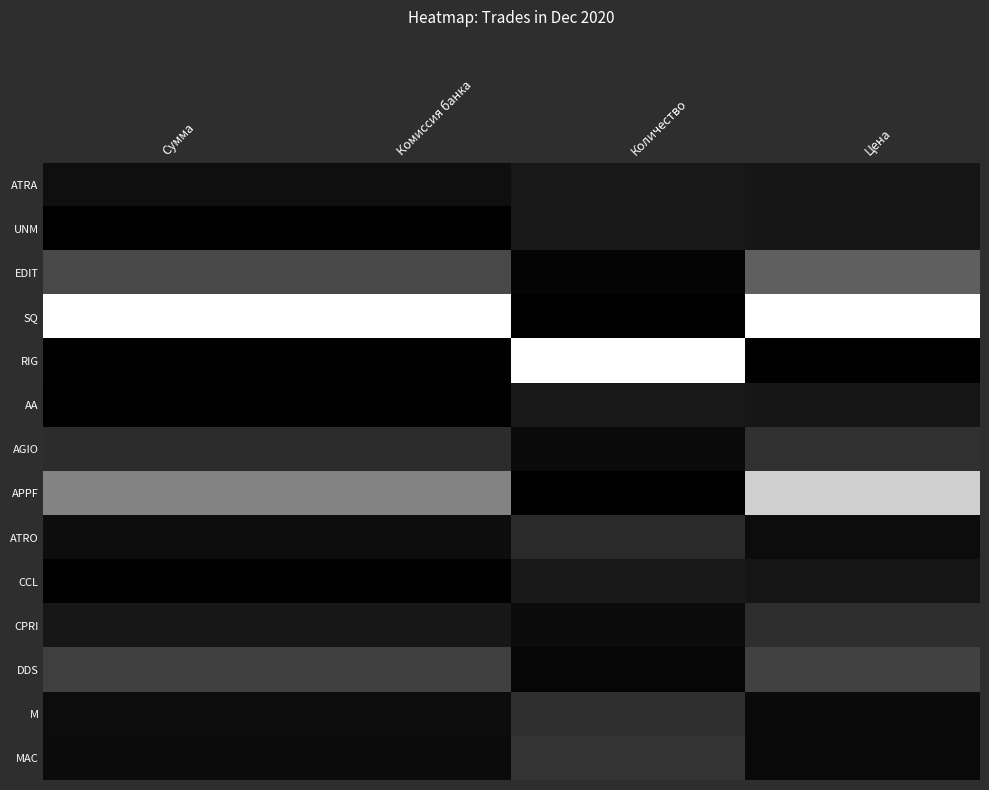

Count the number of categories in the chart.

4